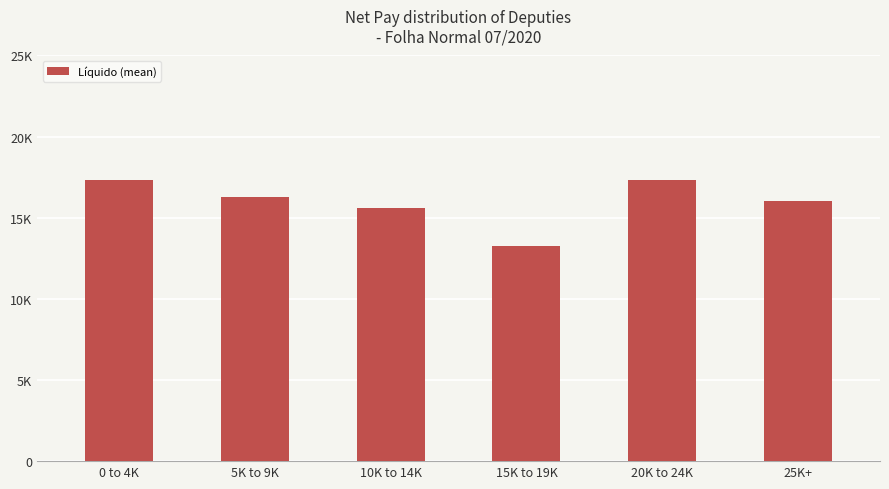

Rank the categories by value from highest to lowest.

0 to 4K, 20K to 24K, 5K to 9K, 25K+, 10K to 14K, 15K to 19K